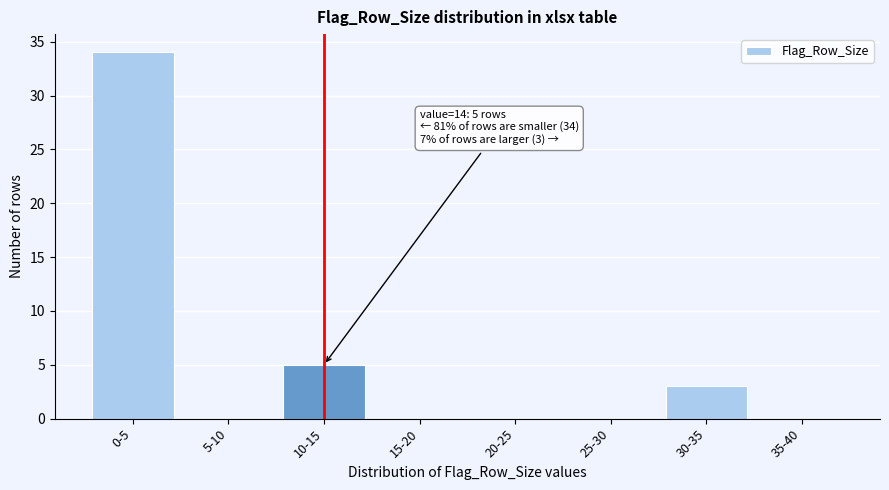

Reading right to left, transcribe all the data shown in this chart.

35-40=0	30-35=3	25-30=0	20-25=0	15-20=0	10-15=5	5-10=0	0-5=34